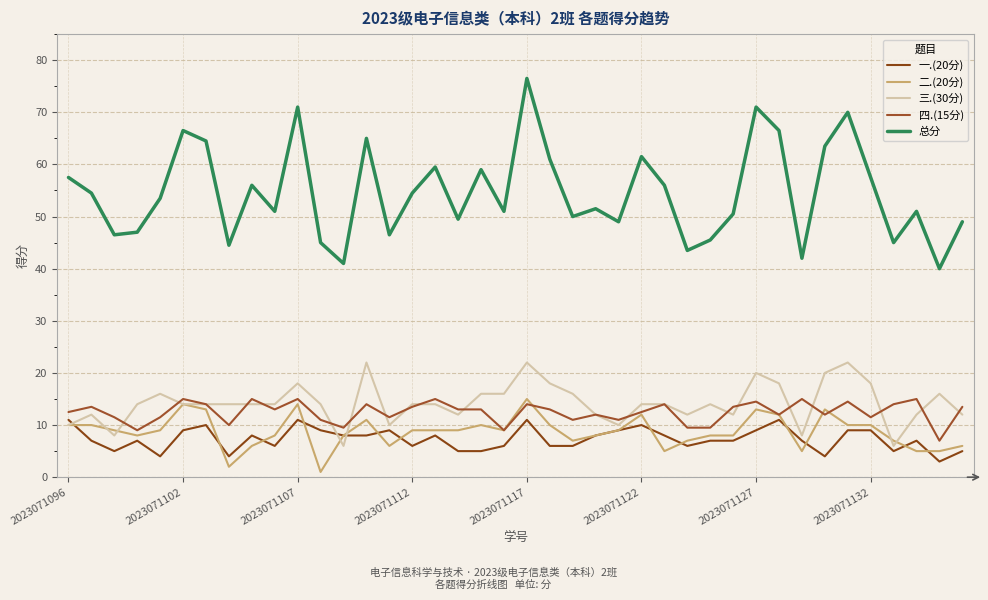

Does the chart have visible grid lines?

Yes